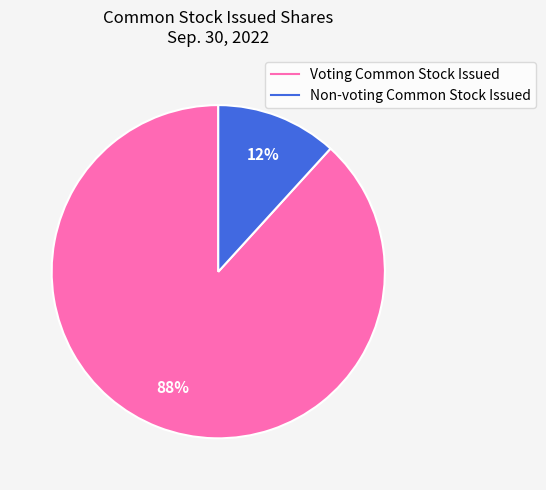

To the nearest percent, what is the combined percentage of Voting Common Stock Issued and Non-voting Common Stock Issued?

100%